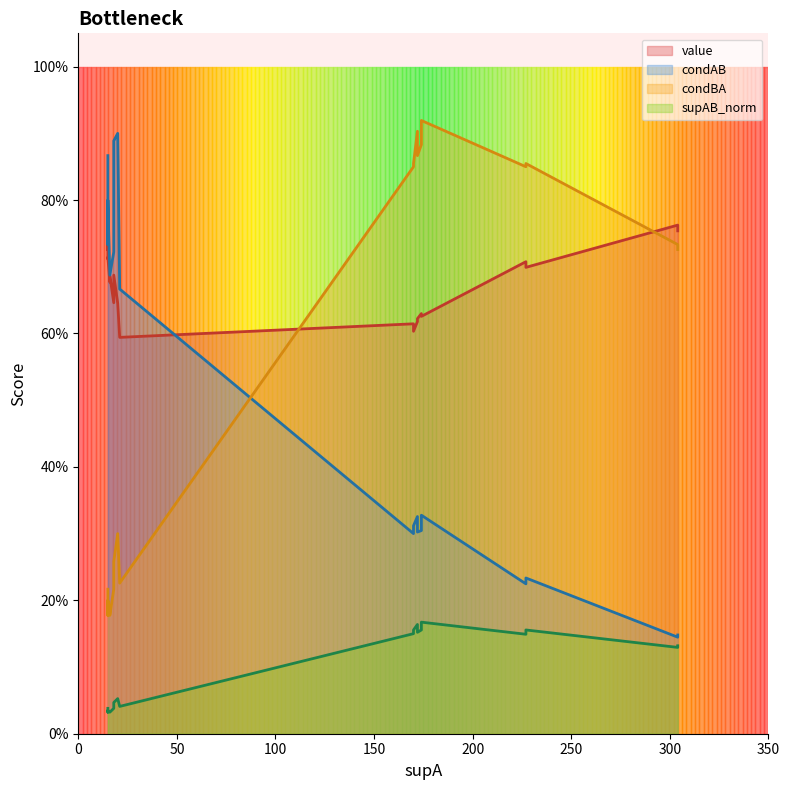

At which category does condAB reach its first local peak?

18